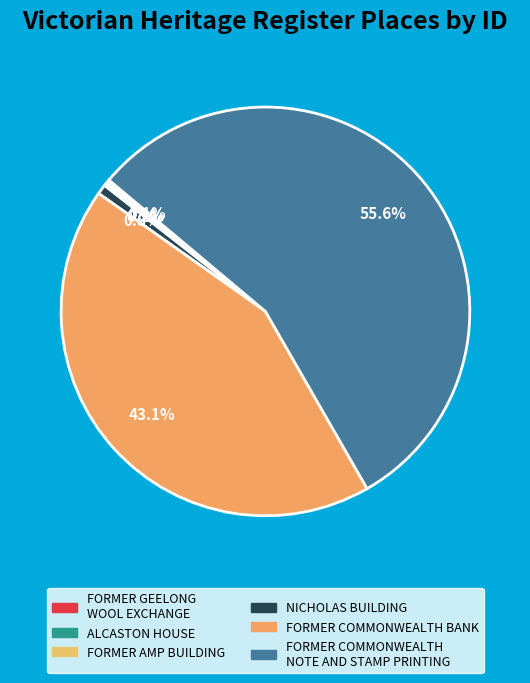

To the nearest percent, what is the average slice percentage?

17%